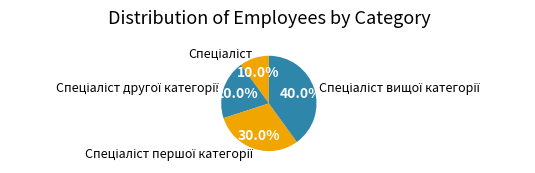

Is there a majority slice in this chart?

No